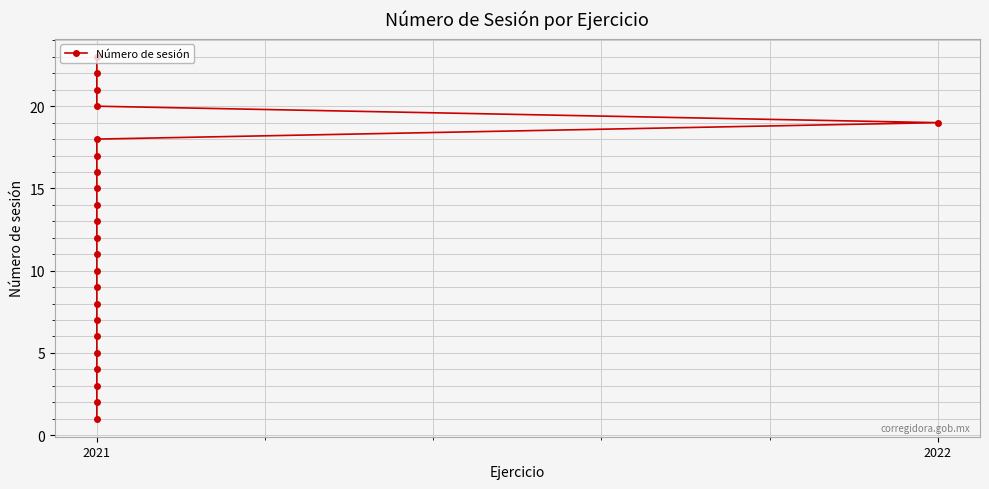

The chart shows a value of 18 at 2021. True or false?

True